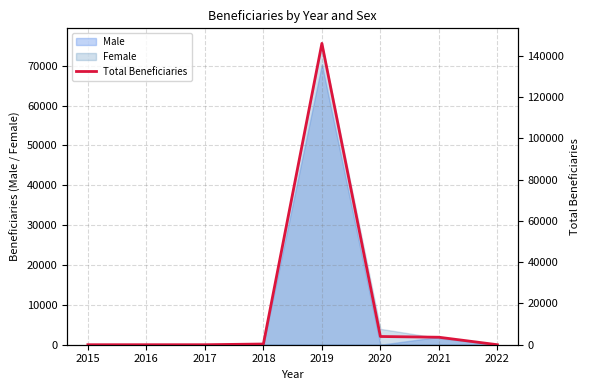

The chart shows a value of 3627 at 2021. True or false?

True